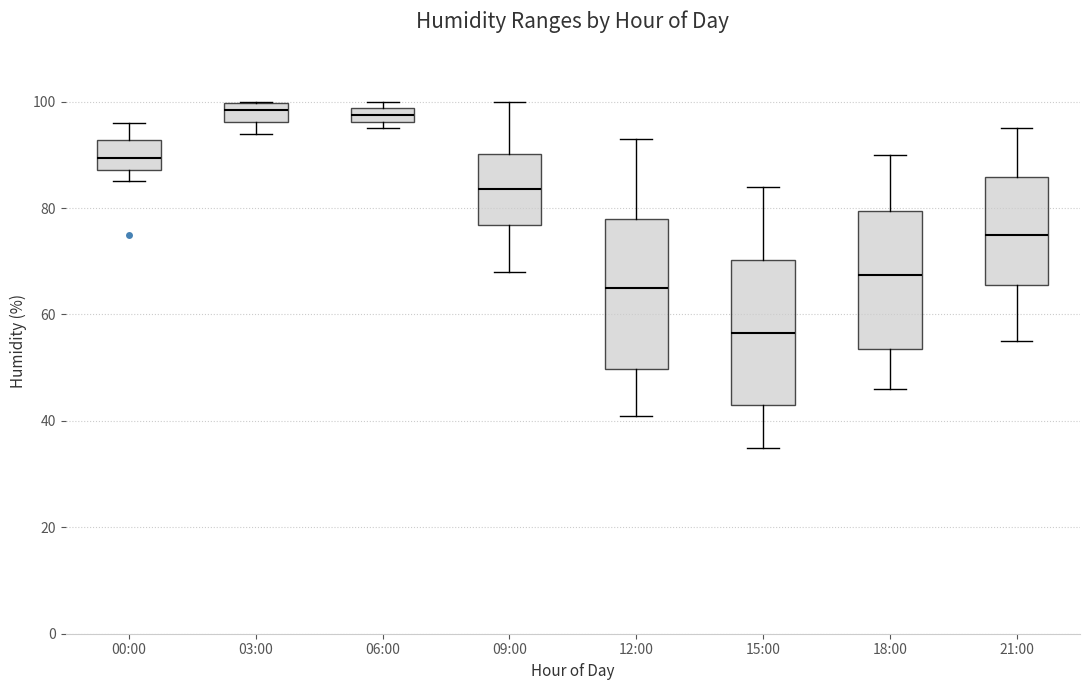

Where is the upper edge of the box for 06:00 on the y-axis? The values are not printed on the chart, so give them approximately, as read against the axis.

98